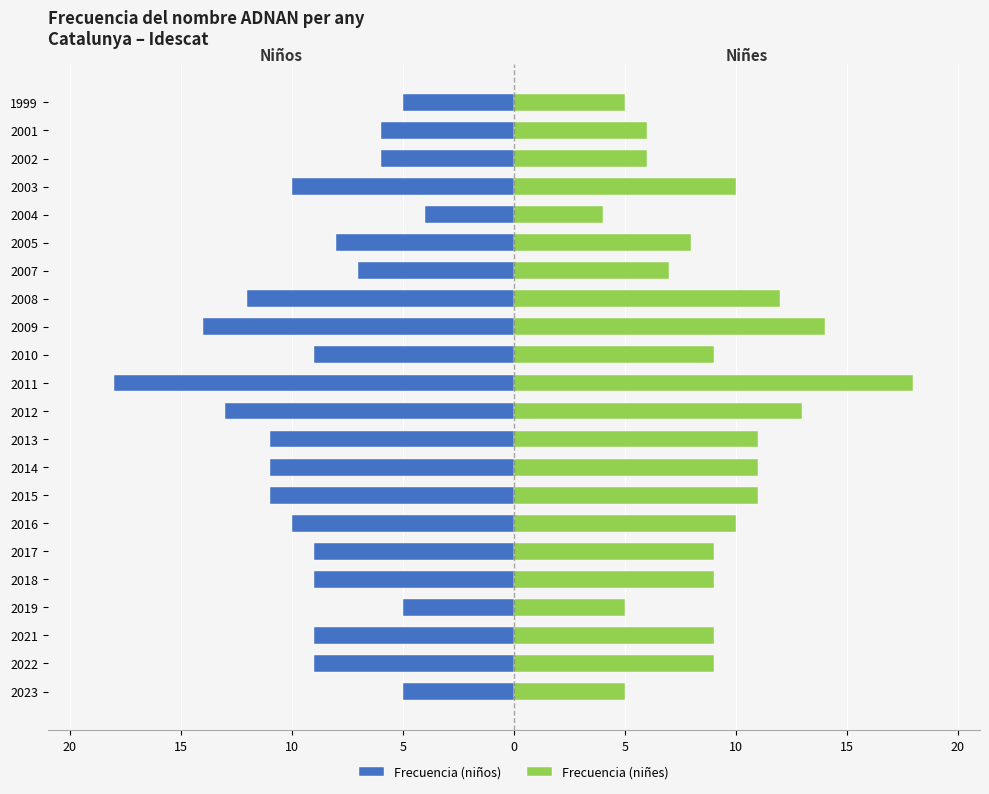

Reading left to right, list all the values displayed in this chart.

Frecuencia (niños): -5	-9	-9	-5	-9	-9	-10	-11	-11	-11	-13	-18	-9	-14	-12	-7	-8	-4	-10	-6	-6	-5
Frecuencia (niñes): 5	9	9	5	9	9	10	11	11	11	13	18	9	14	12	7	8	4	10	6	6	5